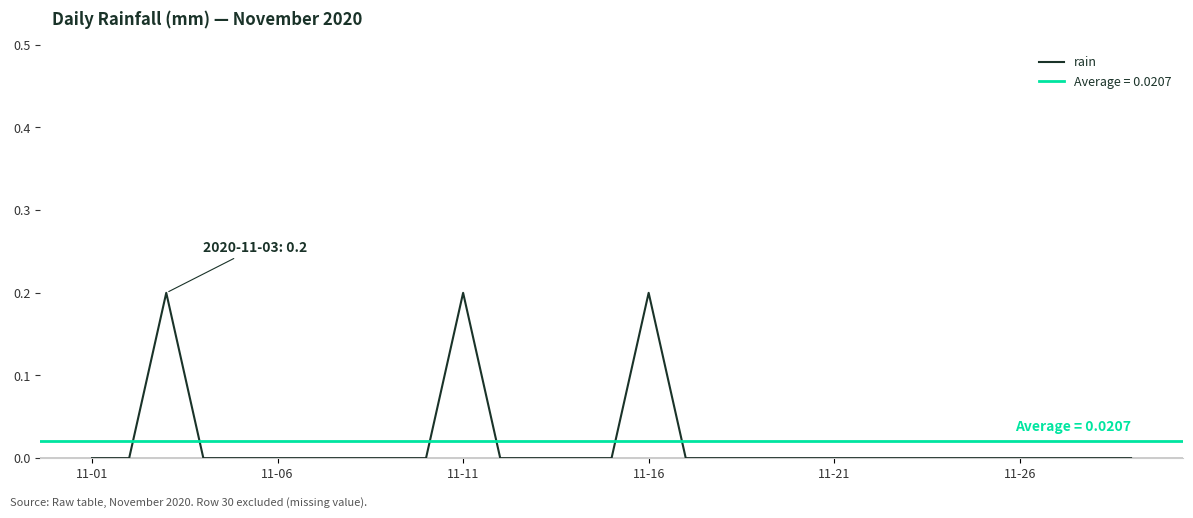

Is it true that the value at 11-11 is 0.2?

True